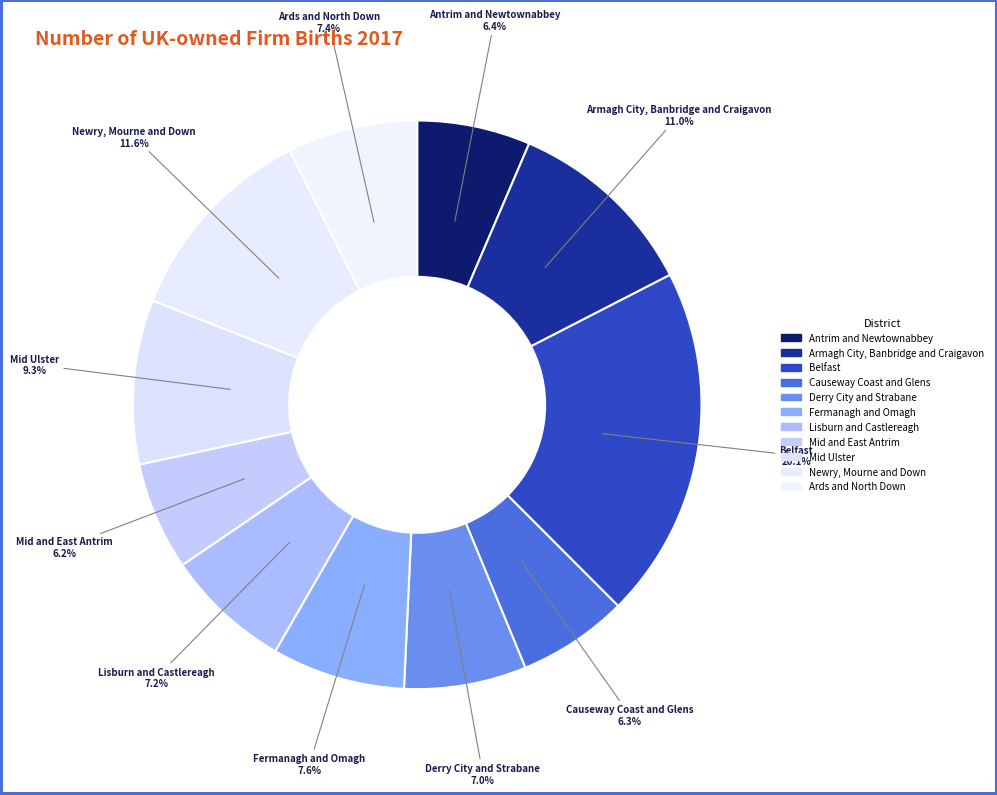

What portion of the pie excludes Belfast?

79.9%